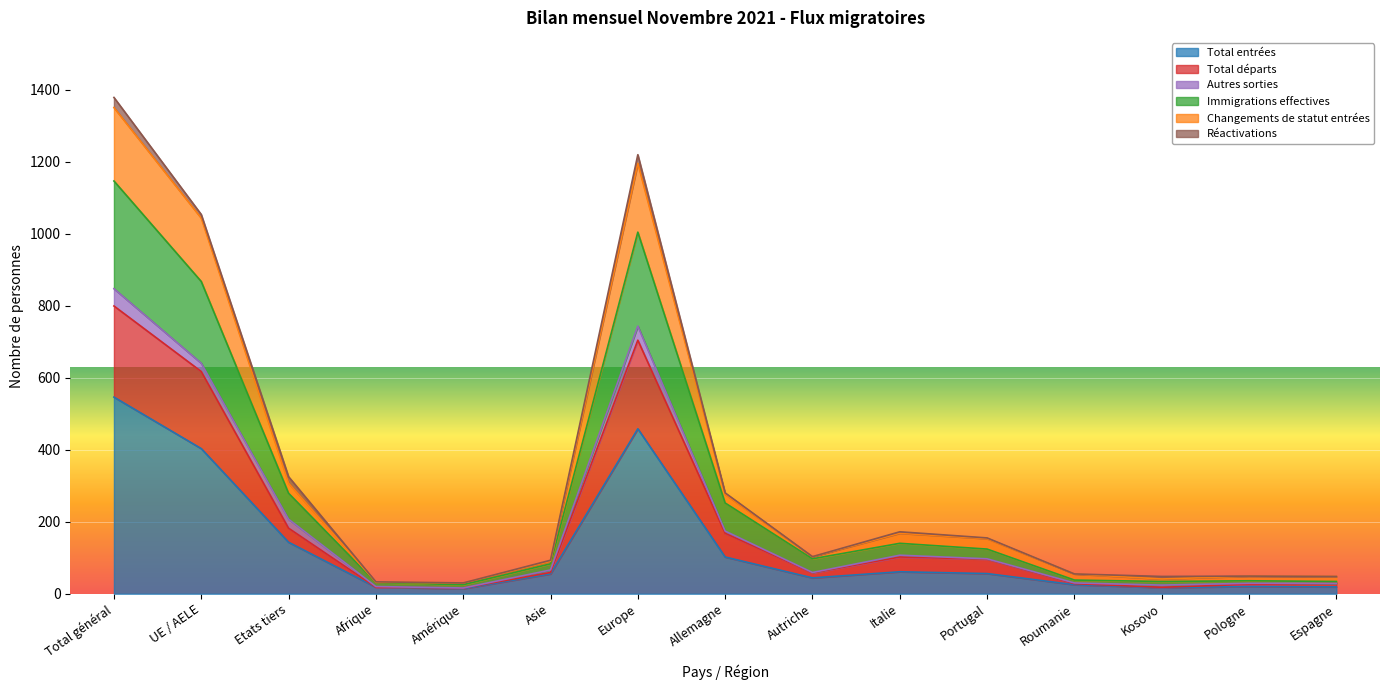

At which label does Total entrées reach its peak?

Total général